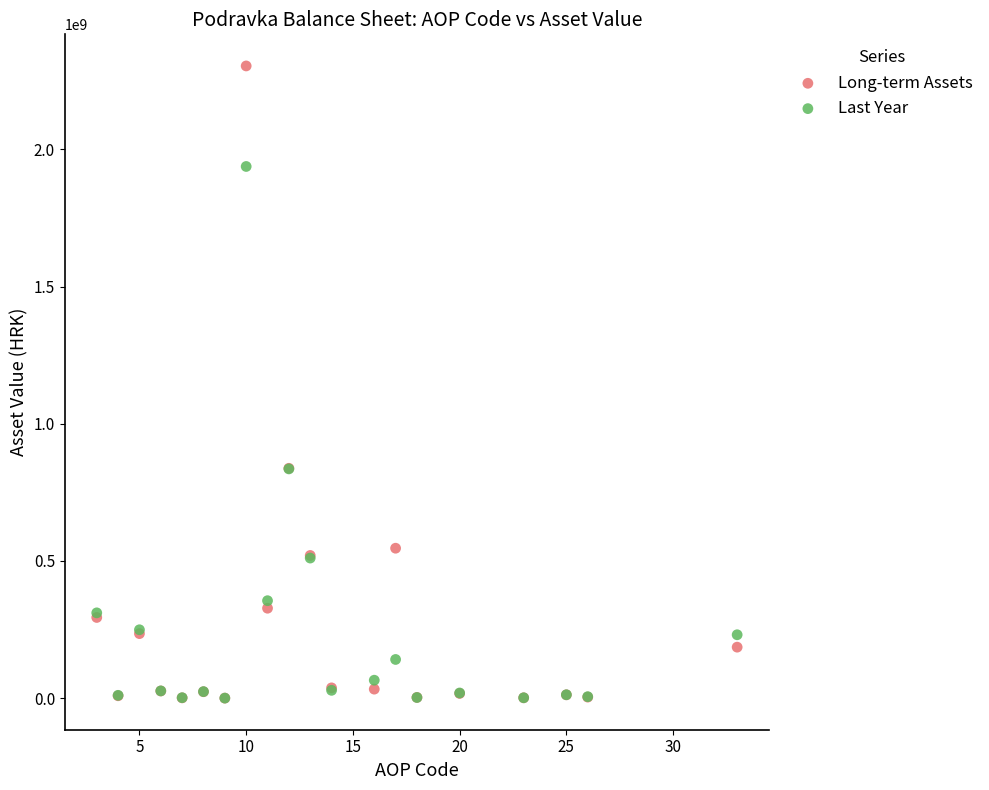

Which series has the largest Y range (max minus min)?

Long-term Assets